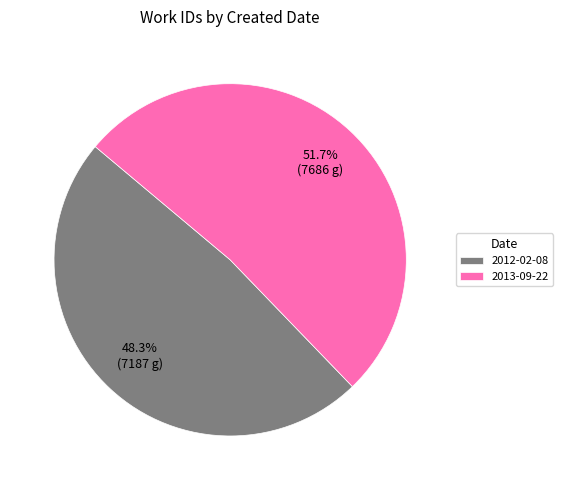

The 2013-09-22 slice represents 62% of the pie. True or false?

False